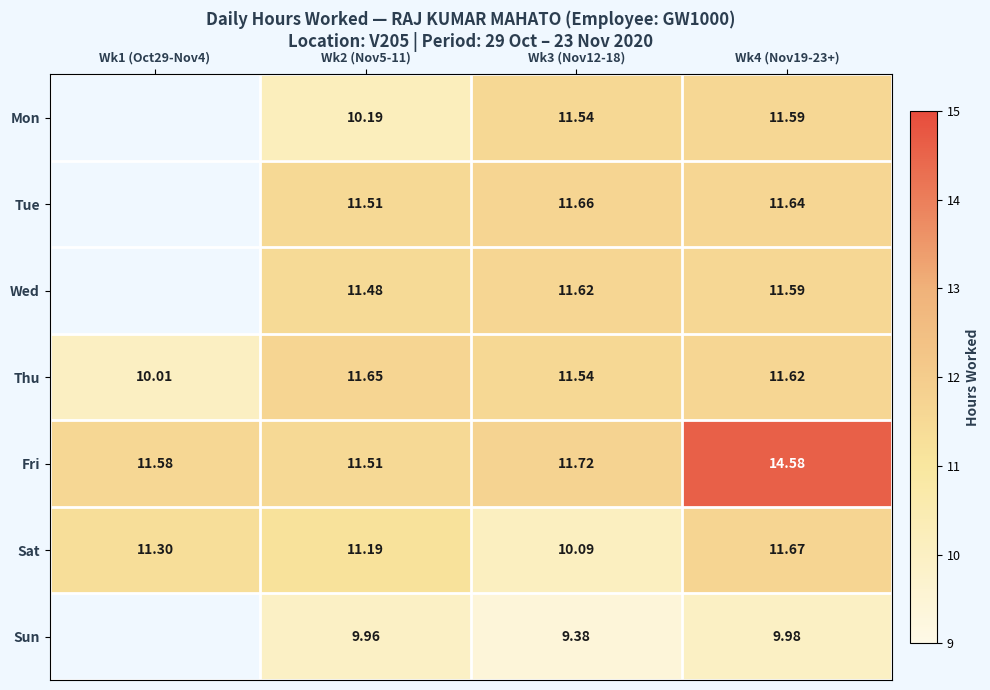

At which category is the sum across all series the highest?

Wk4 (Nov19-23+)